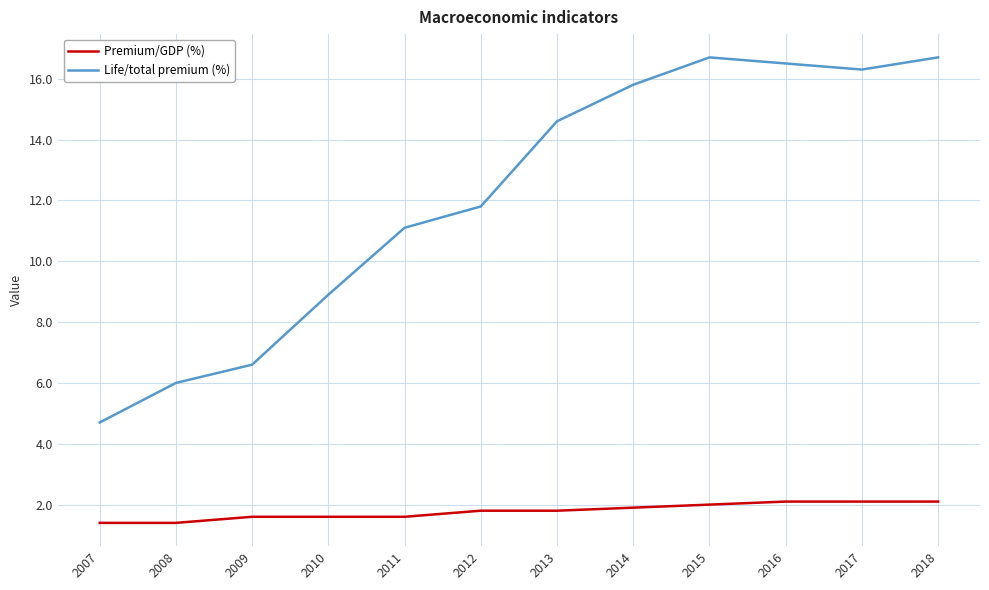

True or false: Life/total premium (%) has more than 0 points higher than both neighbors.

True